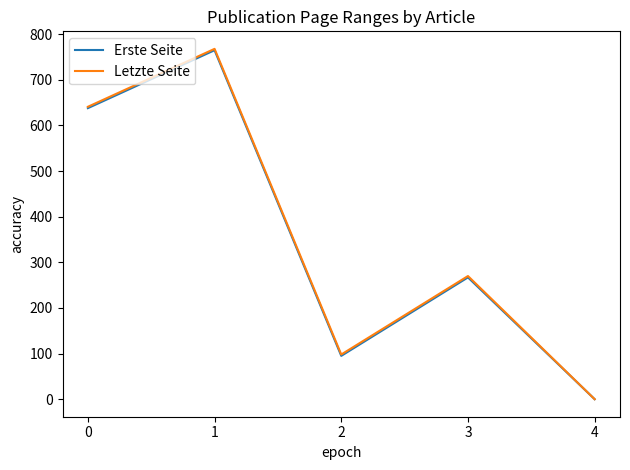

How many positive values does the Letzte Seite series have?

4